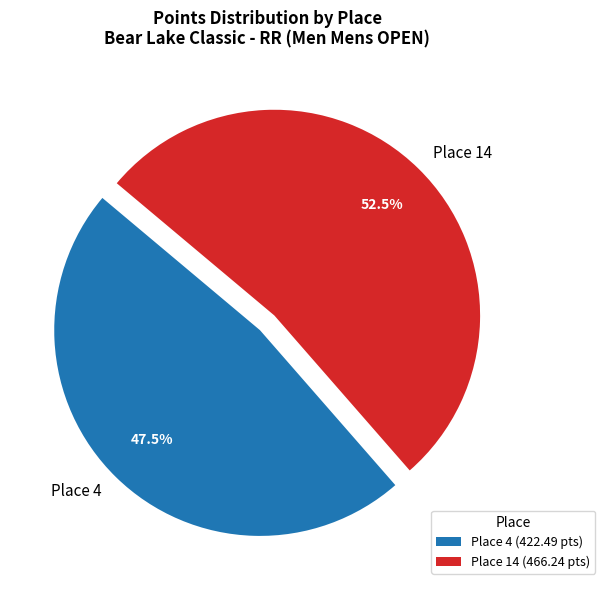

Is Place 4 the majority of the pie?

No